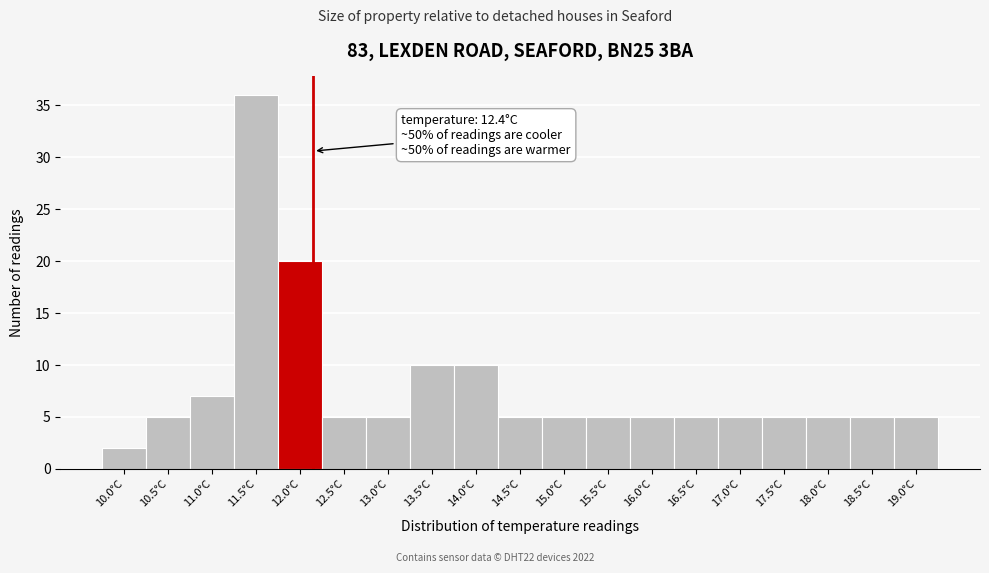

Reading right to left, extract all data points from this chart.

19.0°C=5	18.5°C=5	18.0°C=5	17.5°C=5	17.0°C=5	16.5°C=5	16.0°C=5	15.5°C=5	15.0°C=5	14.5°C=5	14.0°C=10	13.5°C=10	13.0°C=5	12.5°C=5	12.0°C=20	11.5°C=36	11.0°C=7	10.5°C=5	10.0°C=2